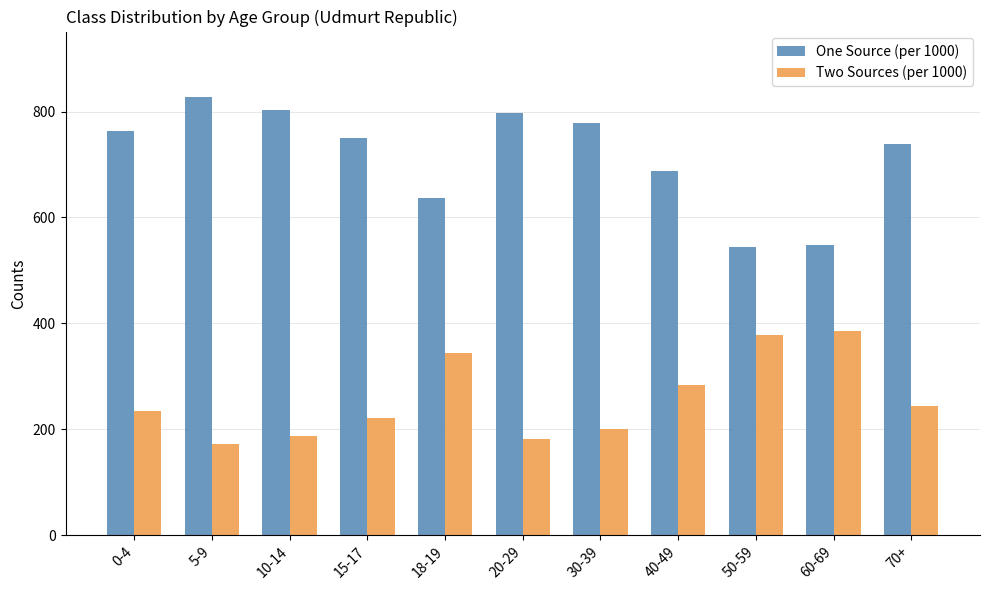

What is the smallest value displayed?

172